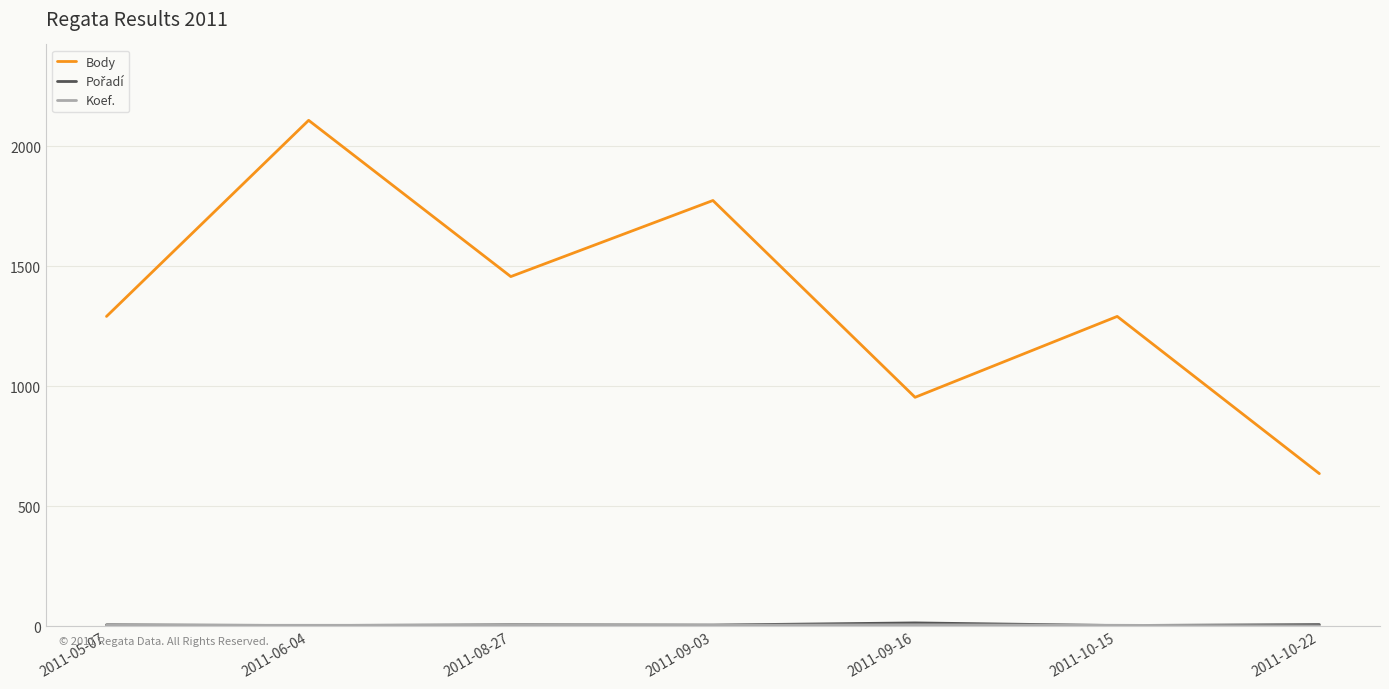

What is the minimum value for Body?

636